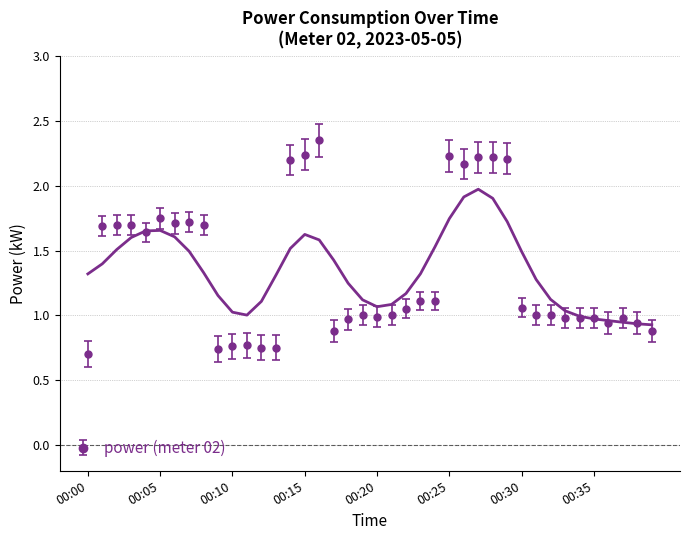

What is the difference between the values at 00:00 and 00:31?

0.3